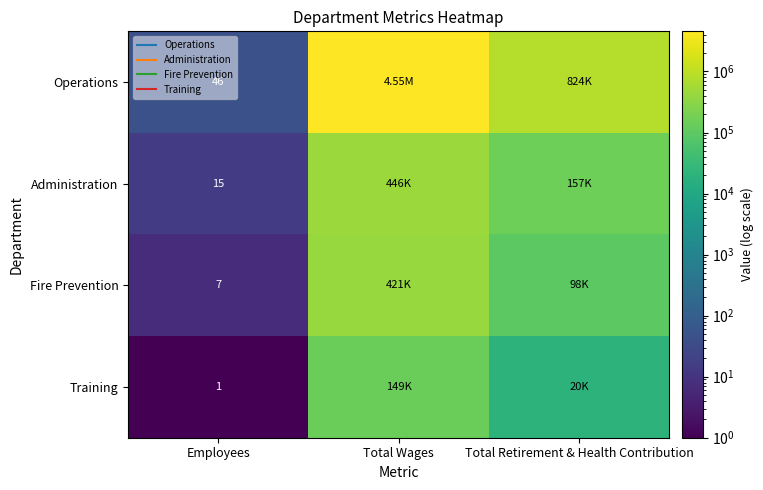

What is the difference between the Administration values at Total Retirement & Health Contribution and Employees?

157121